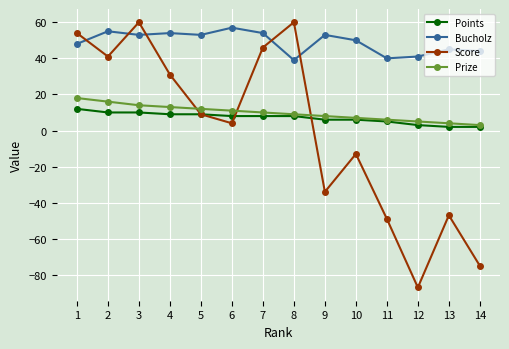

Where does the Score series first go above 9?

1